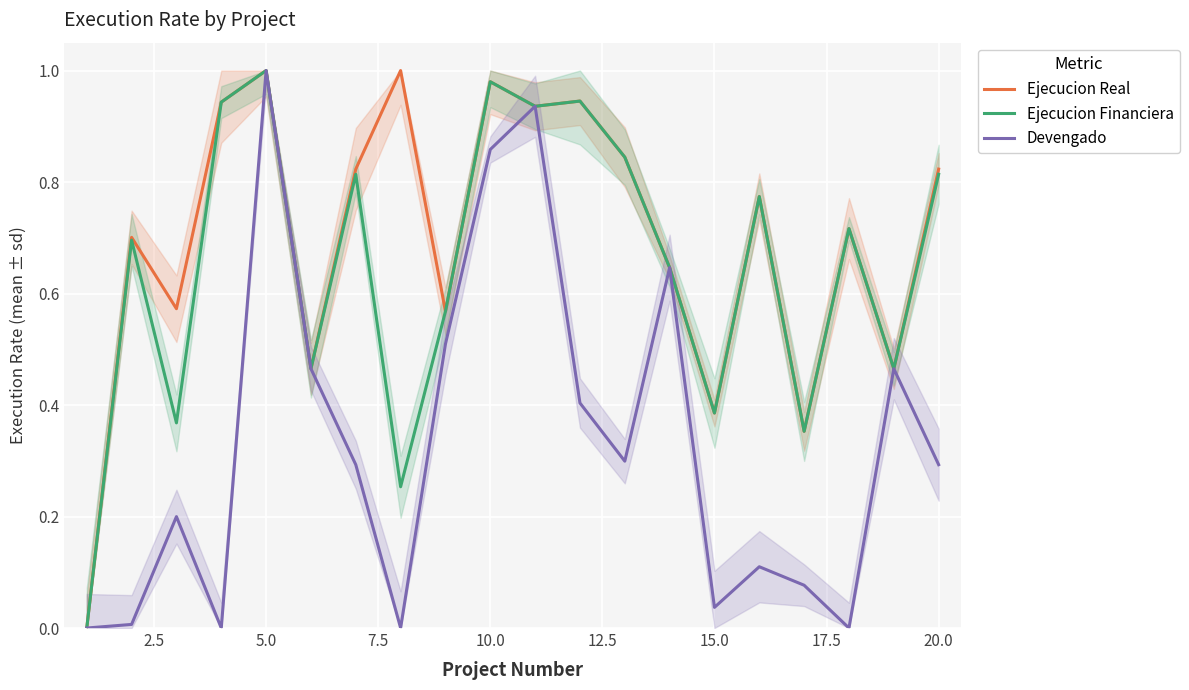

True or false: Devengado has a value of 1.8 at 5.0.

False